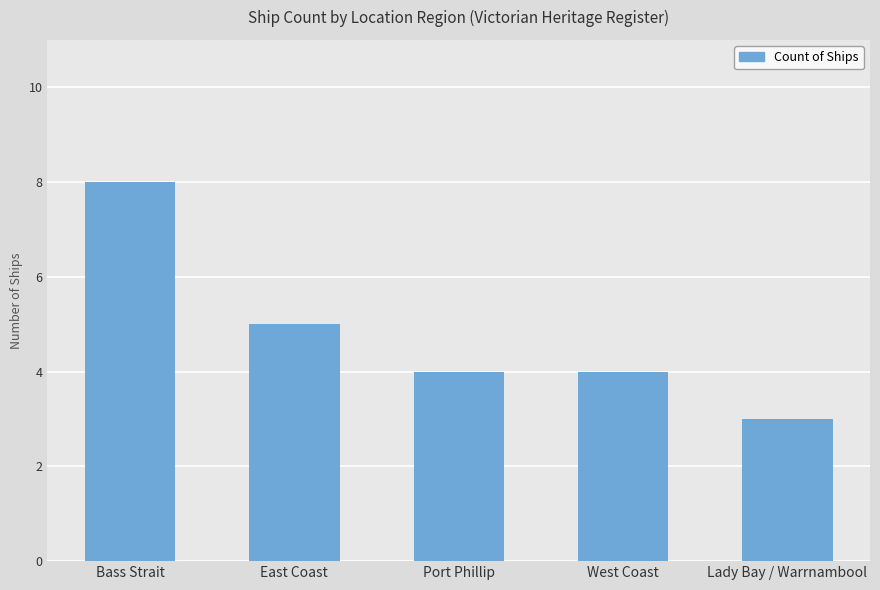

What is the difference between the values at East Coast and Bass Strait?

3